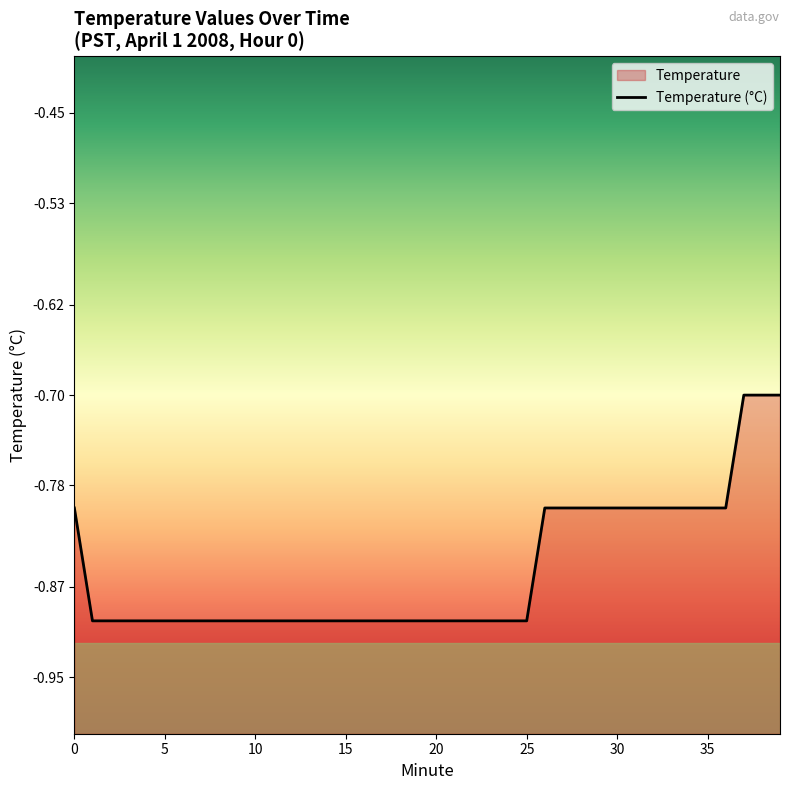

The value at 37 is -0.7. True or false?

True